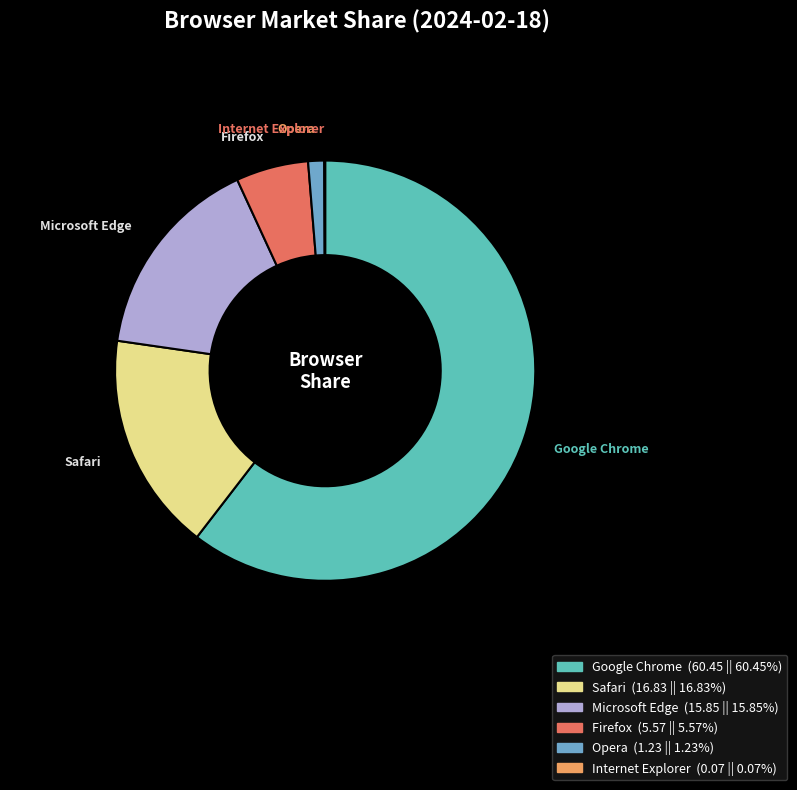

Between Safari and Opera, which is larger?

Safari